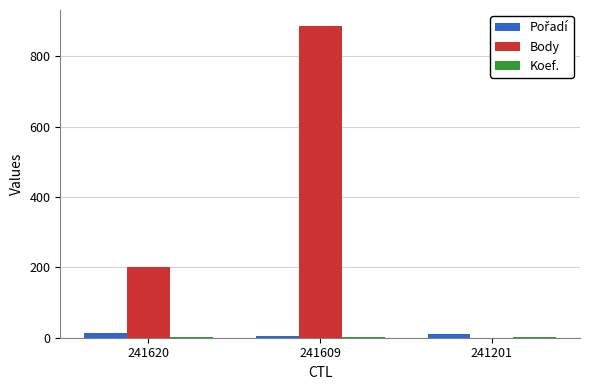

What is the maximum value shown in the chart?

887